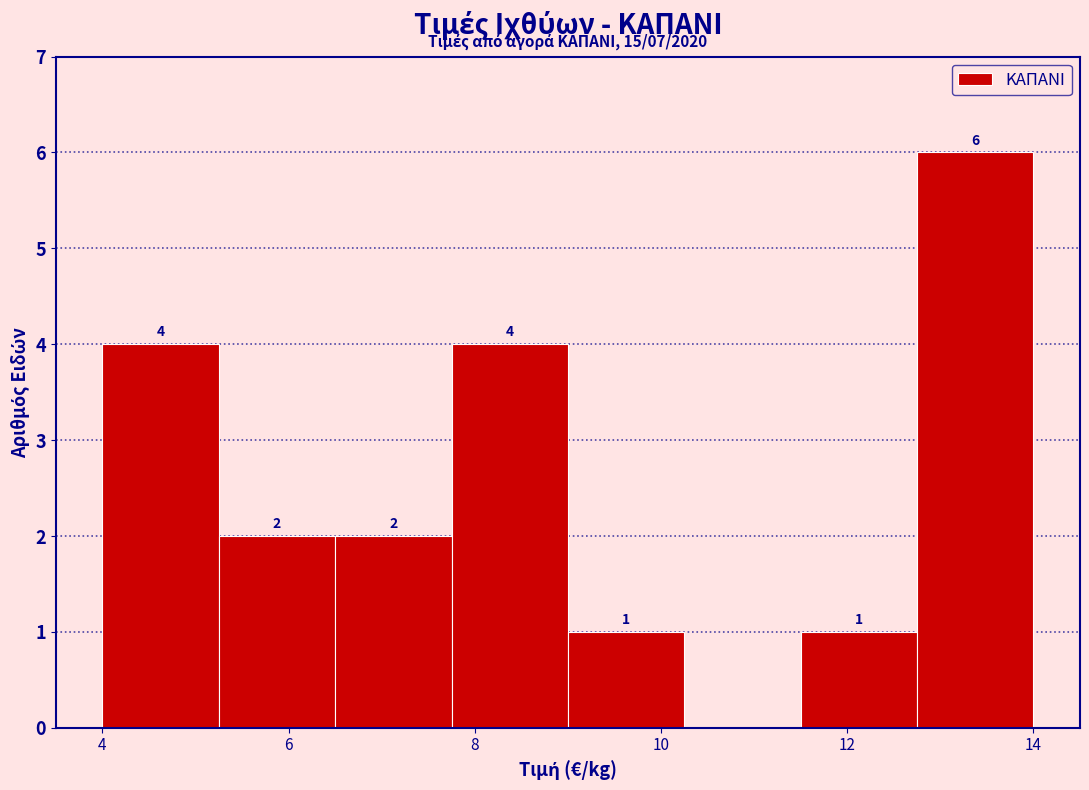

Over which range of the x-axis is the bar tallest?

12.75 to 14.00